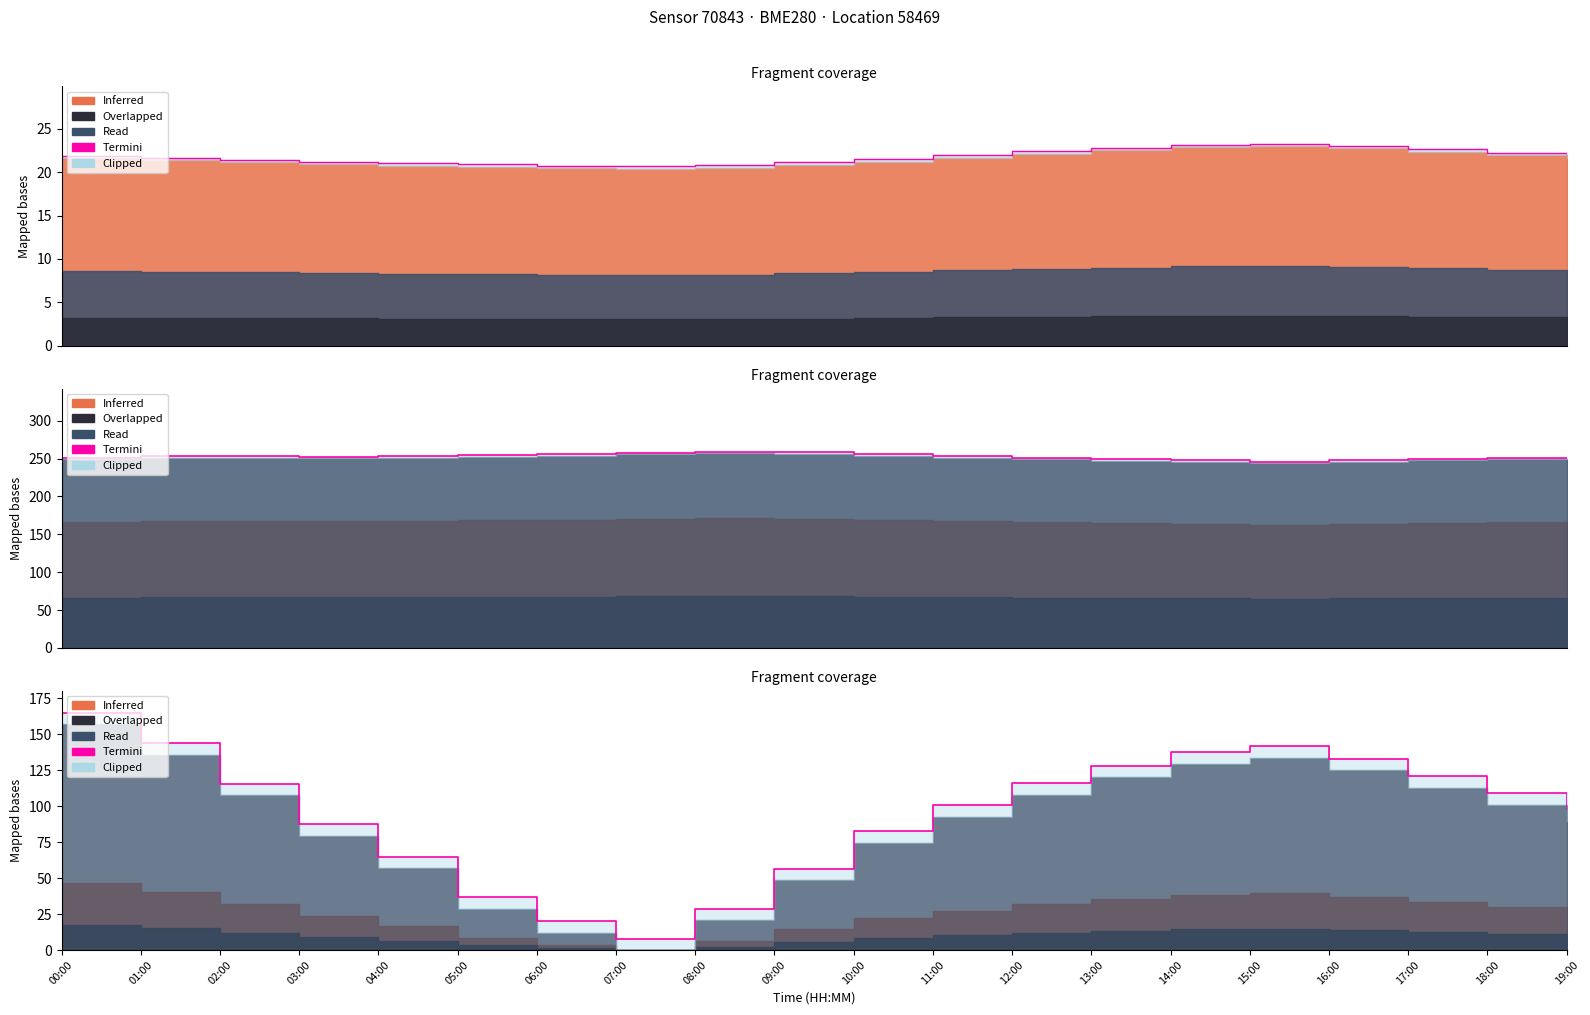

What is the difference between the maximum and minimum values?

157.1